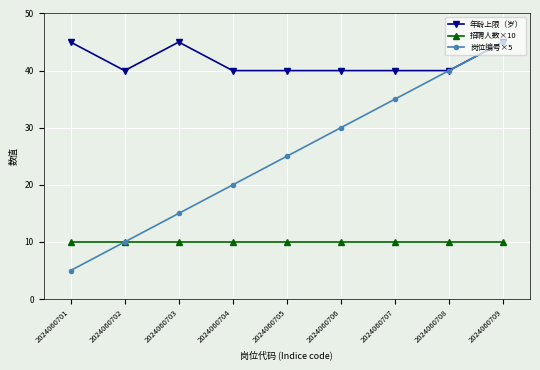

What is the total value across all series at 2024060702?

60